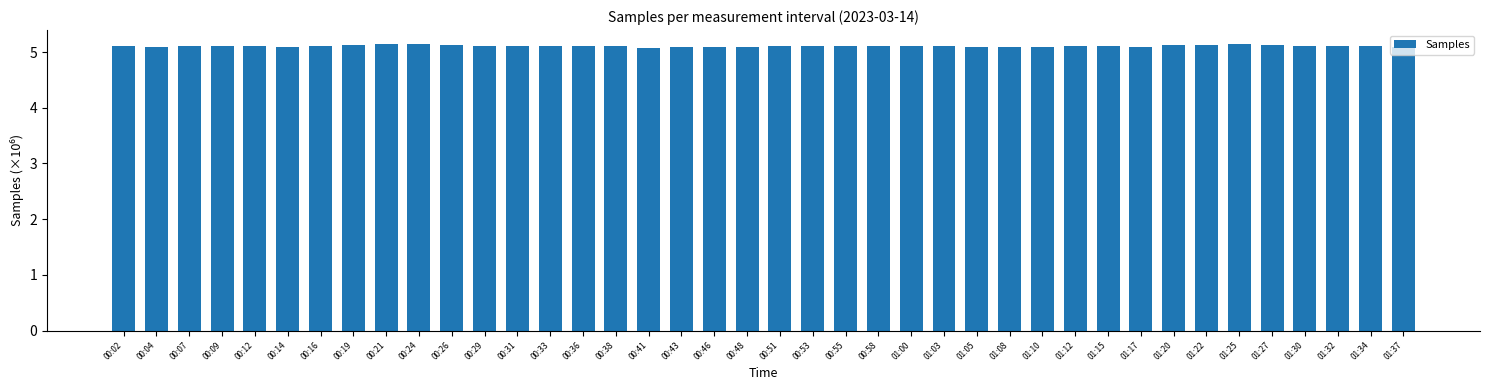

Does the chart contain any negative values?

No